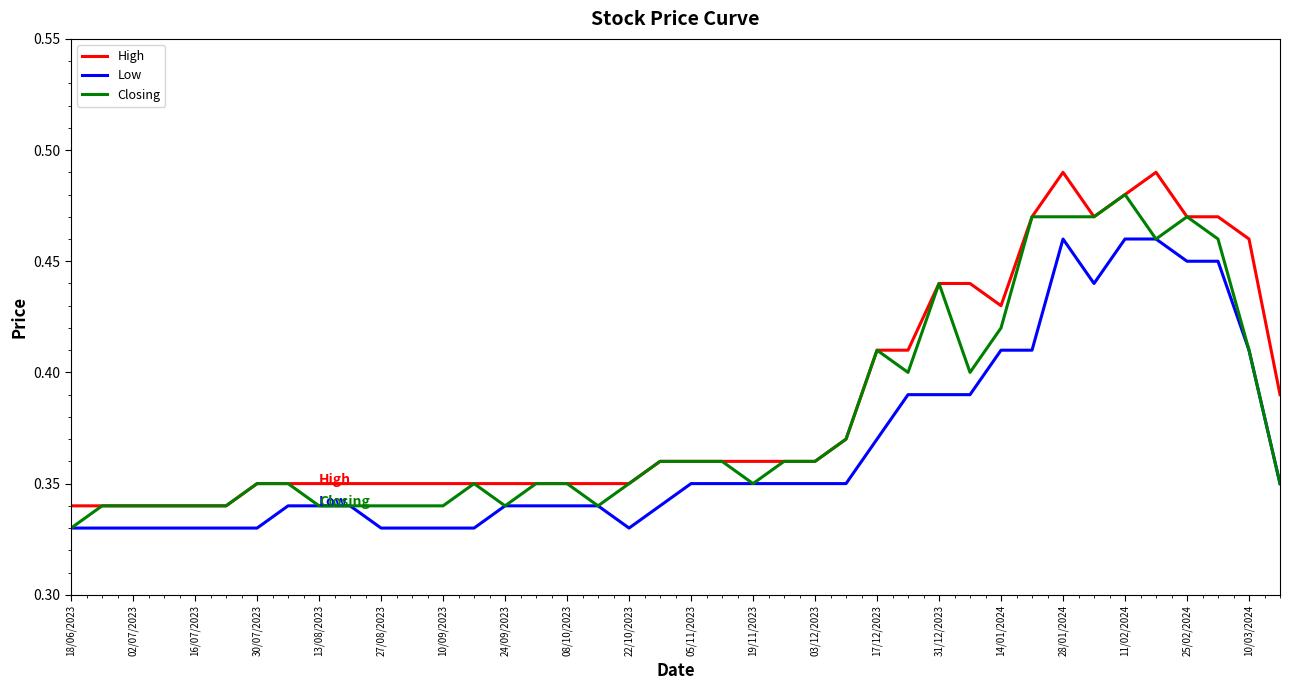

Rank the series by their maximum value, from highest to lowest.

High, Closing, Low